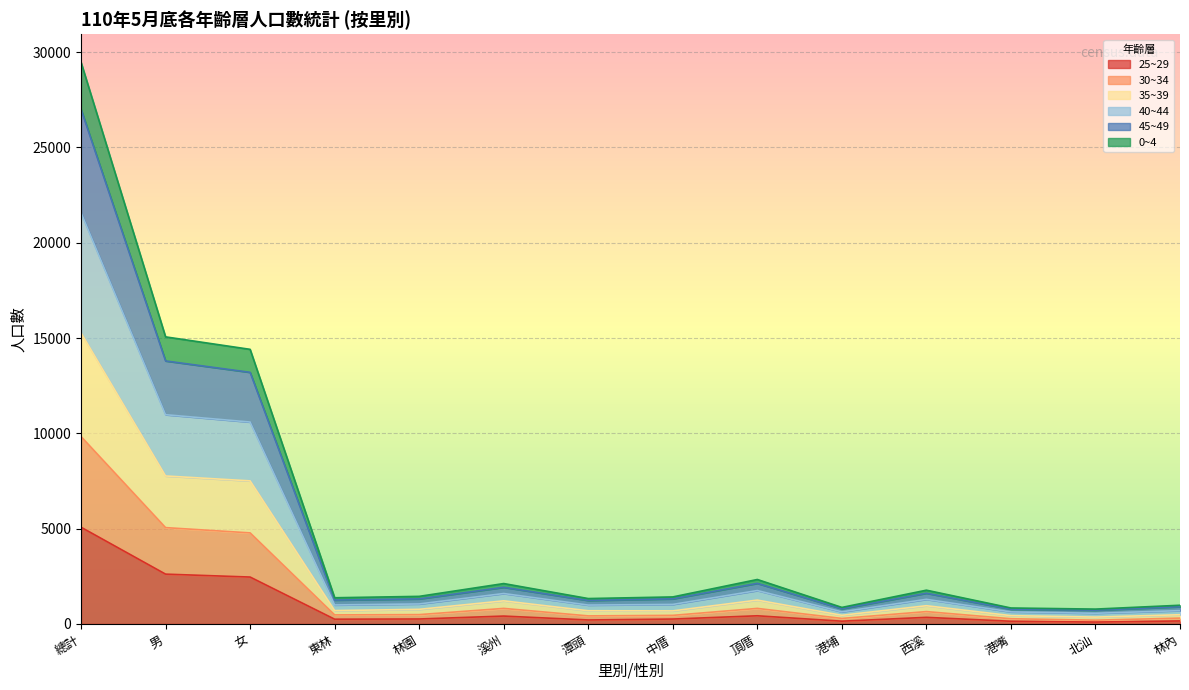

What is the smallest value displayed?

100